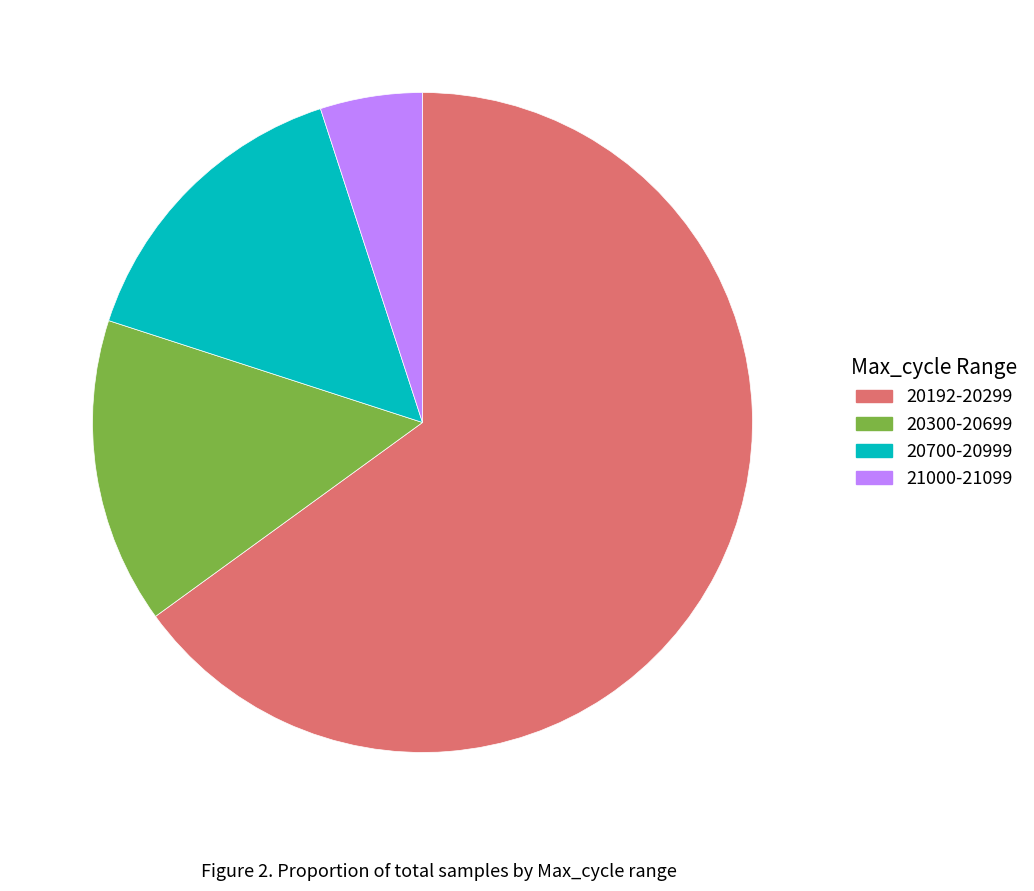

Does any single category account for the majority?

Yes